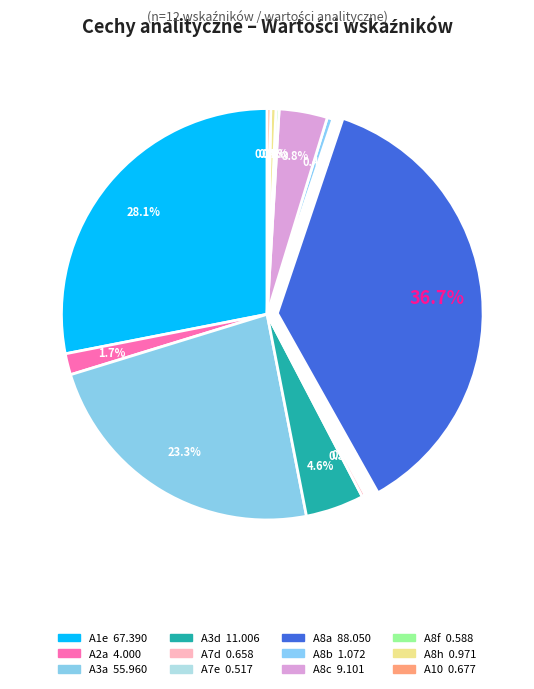

Does A8c account for over 50% of the chart?

No